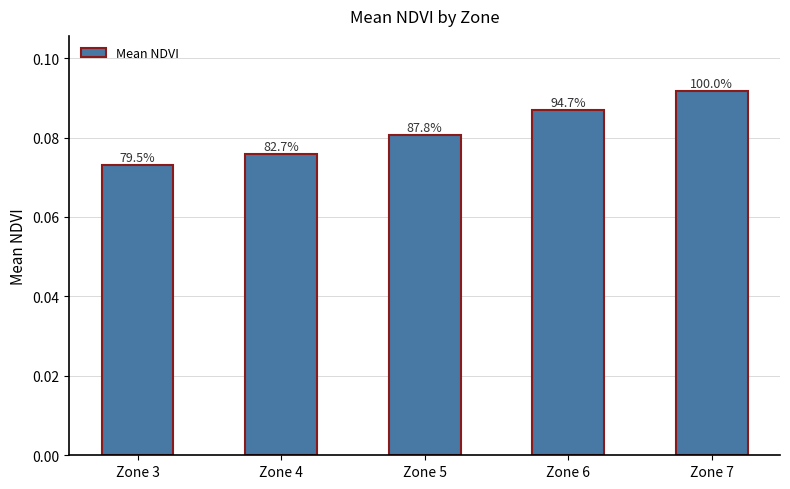

How many bars are there in total?

5